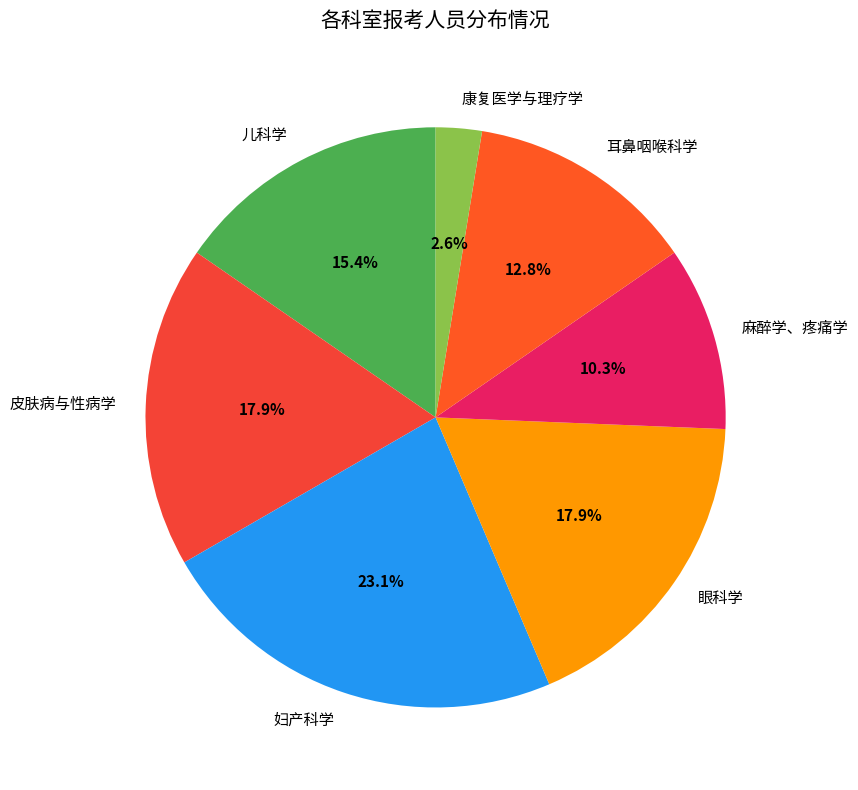

To the nearest percent, what portion does 眼科学 represent?

18%